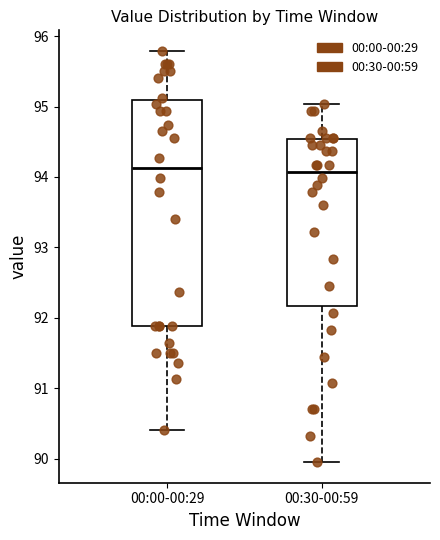

Reading left to right, read every box against the y-axis: the position of its median line, the range the box covers, and the ends of its whiskers. The values are not printed on the chart, so give them approximately, as read against the axis.

00:00-00:29: median 94.1, box 91.9 to 95.1, whiskers 90.4 to 95.8
00:30-00:59: median 94.1, box 92.2 to 94.5, whiskers 90.0 to 95.0